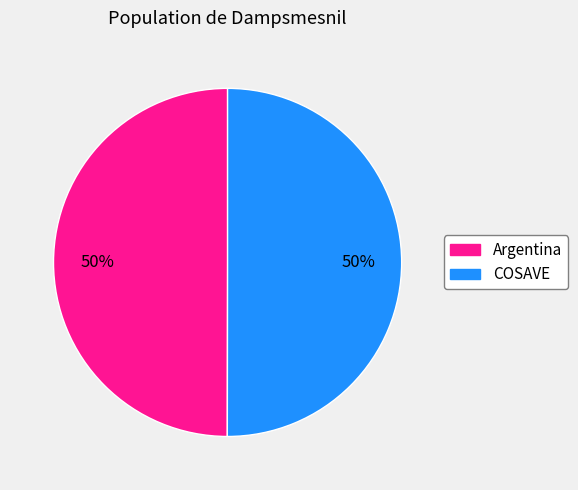

Do COSAVE and Argentina together represent more than half of the pie?

Yes